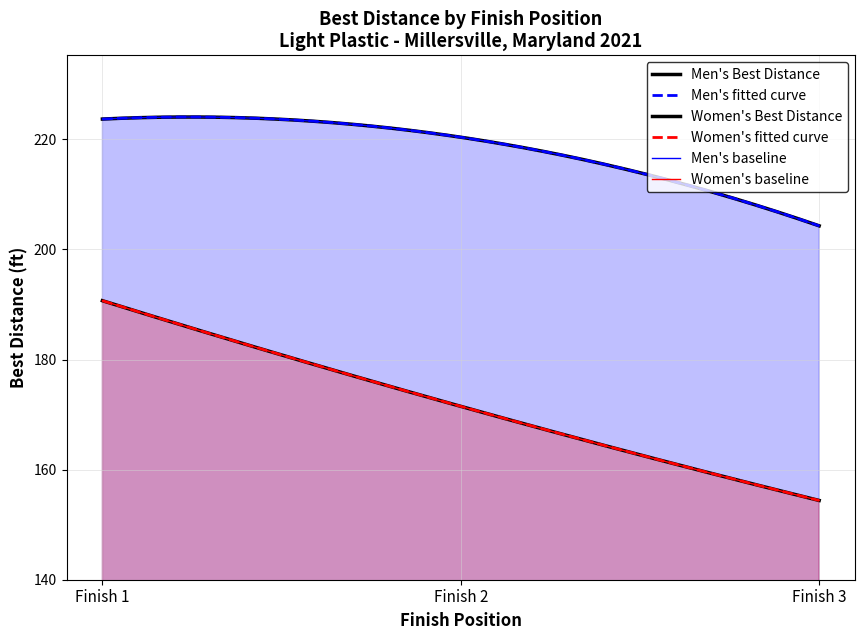

Is it true that Men's Best Distance equals 121.2 at Finish 3?

False